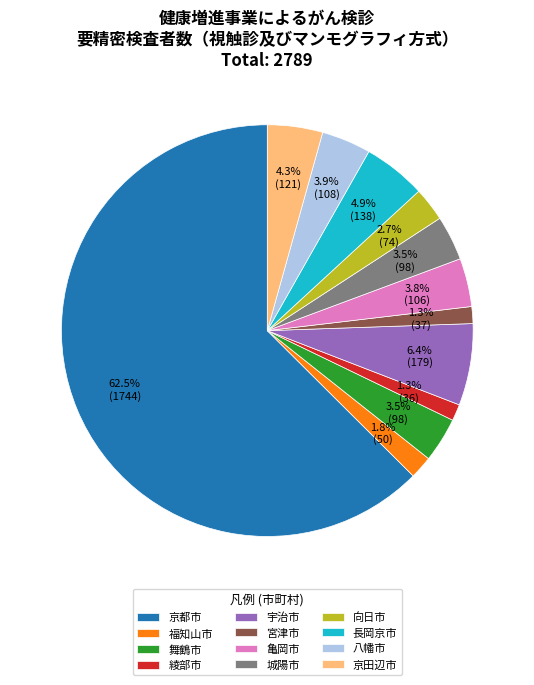

To the nearest percent, what portion does 京田辺市 represent?

4%